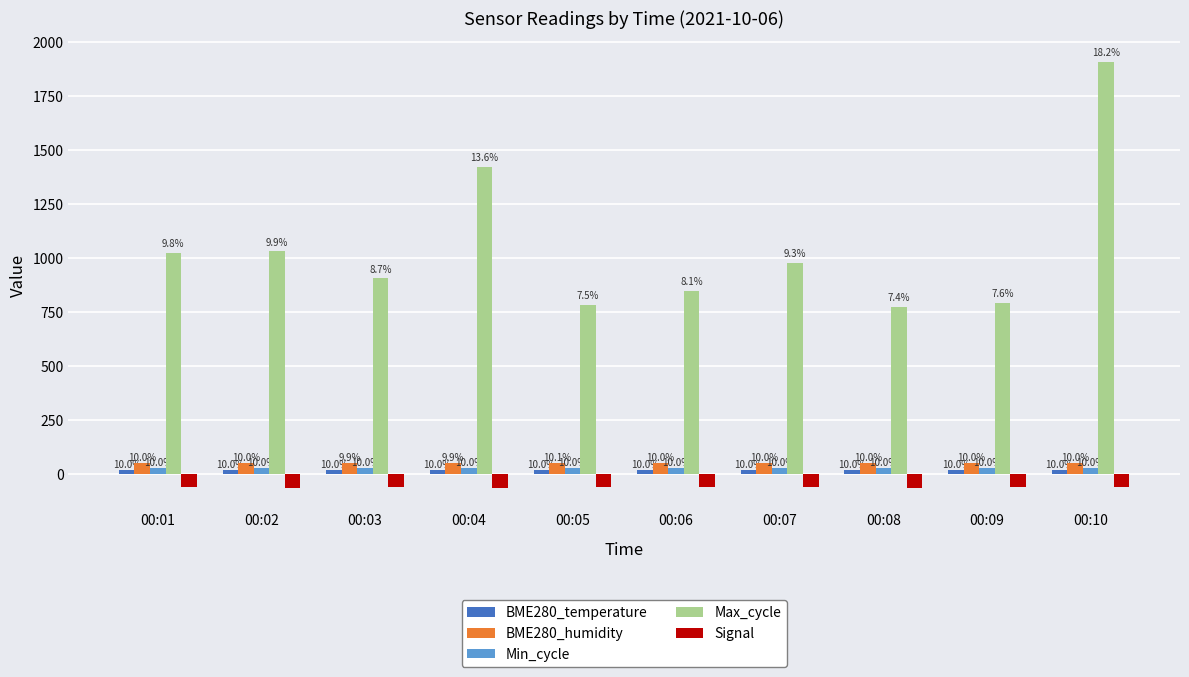

Which series has the widest spread of values?

Max_cycle